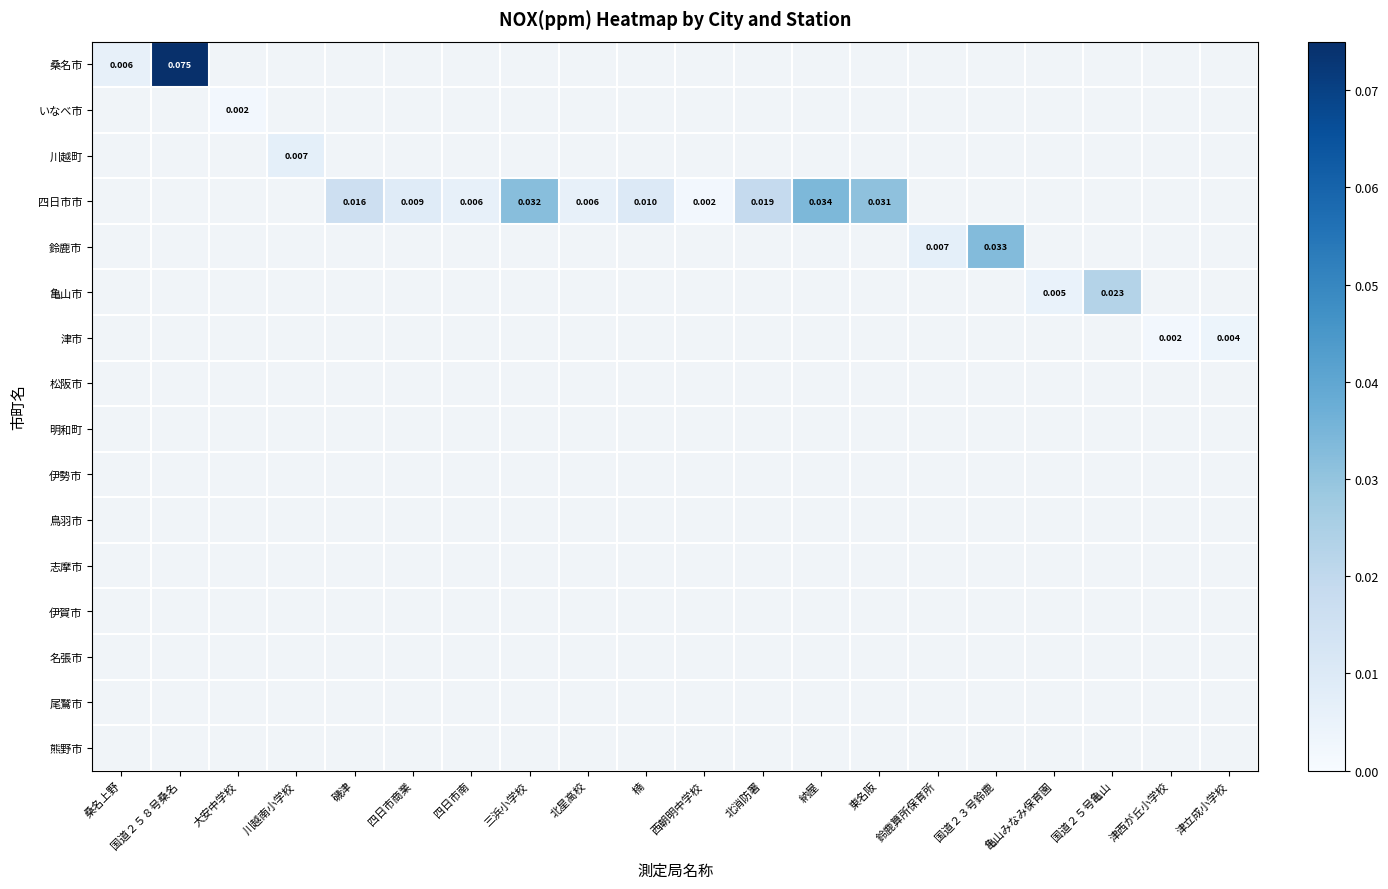

How many distinct data groups are displayed?

16